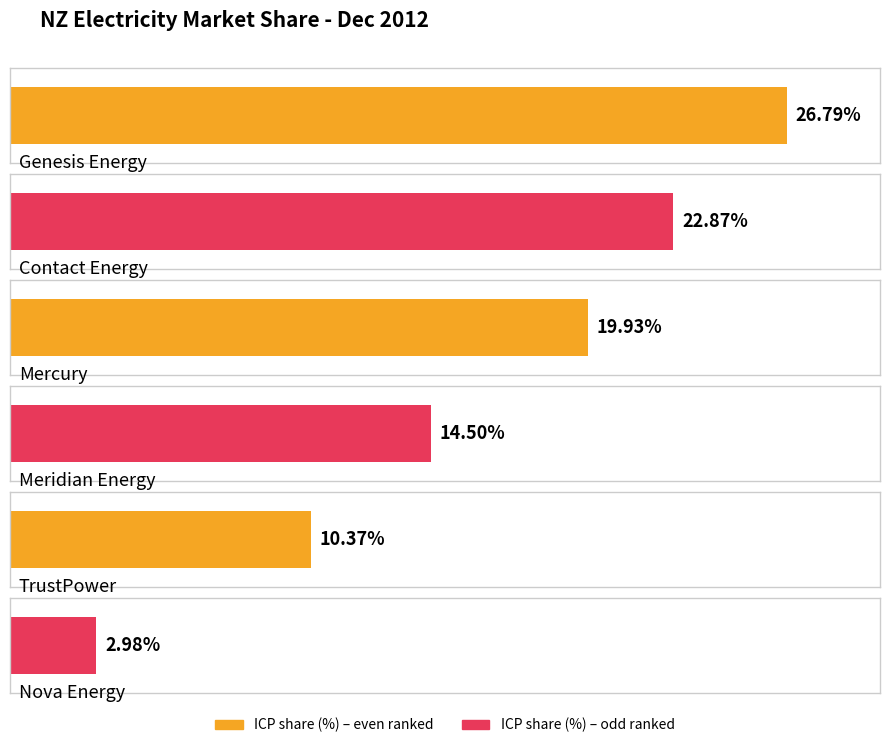

What is the sum of the values at Mercury and Nova Energy?

22.9